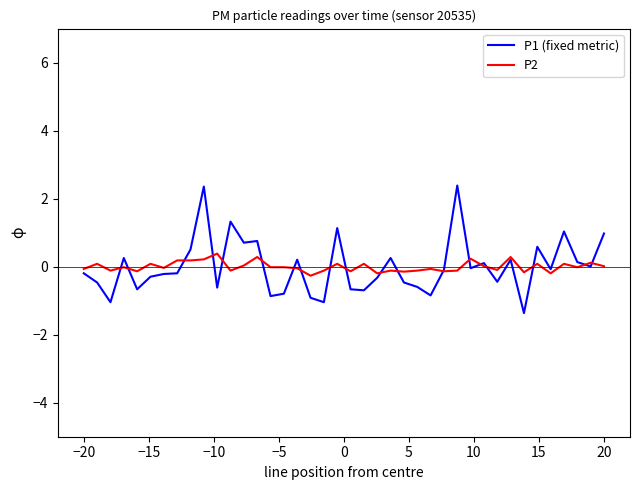

What is the lowest value of the P2 series?

-0.3